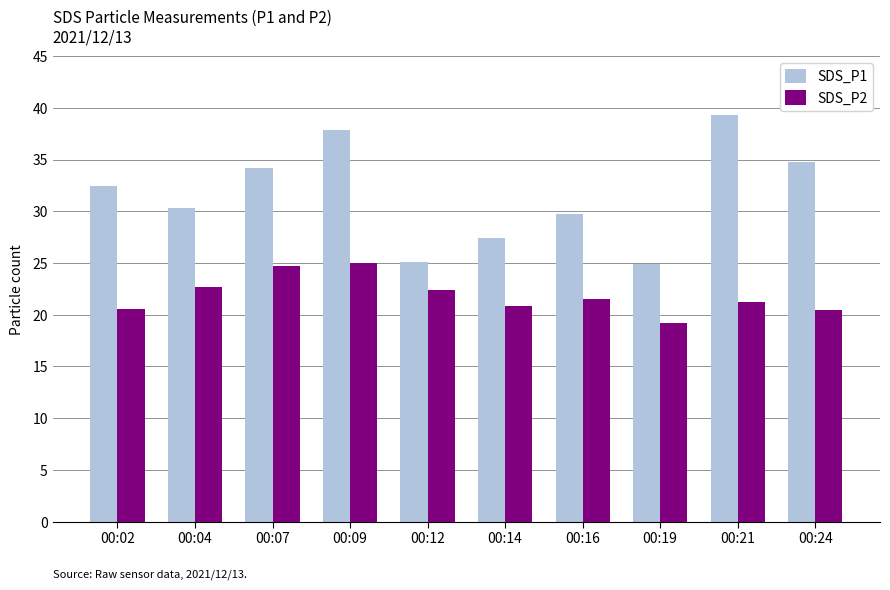

The SDS_P2 series shows 21.6 at 00:16. True or false?

True